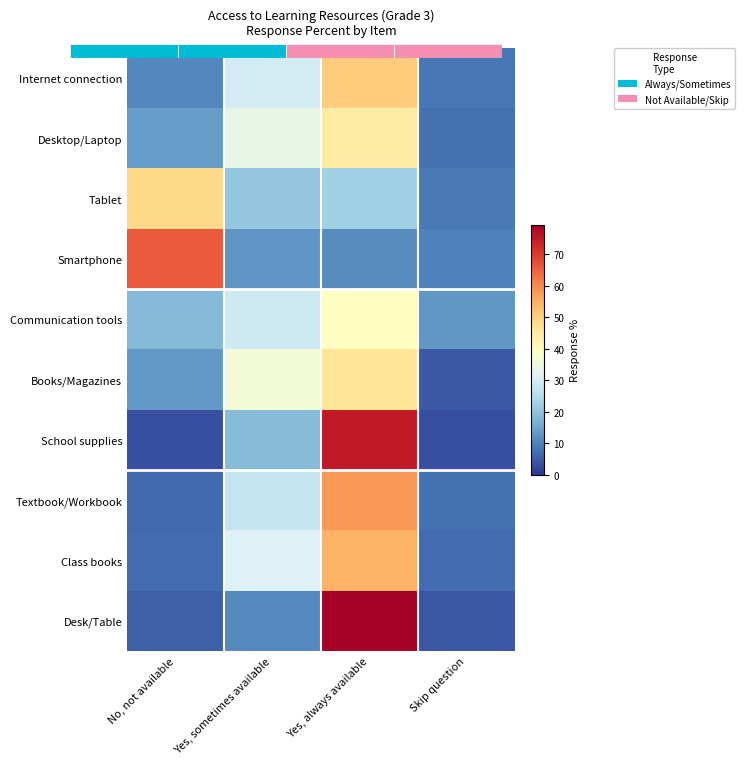

Which series has the largest range (max minus min)?

Desk/Table